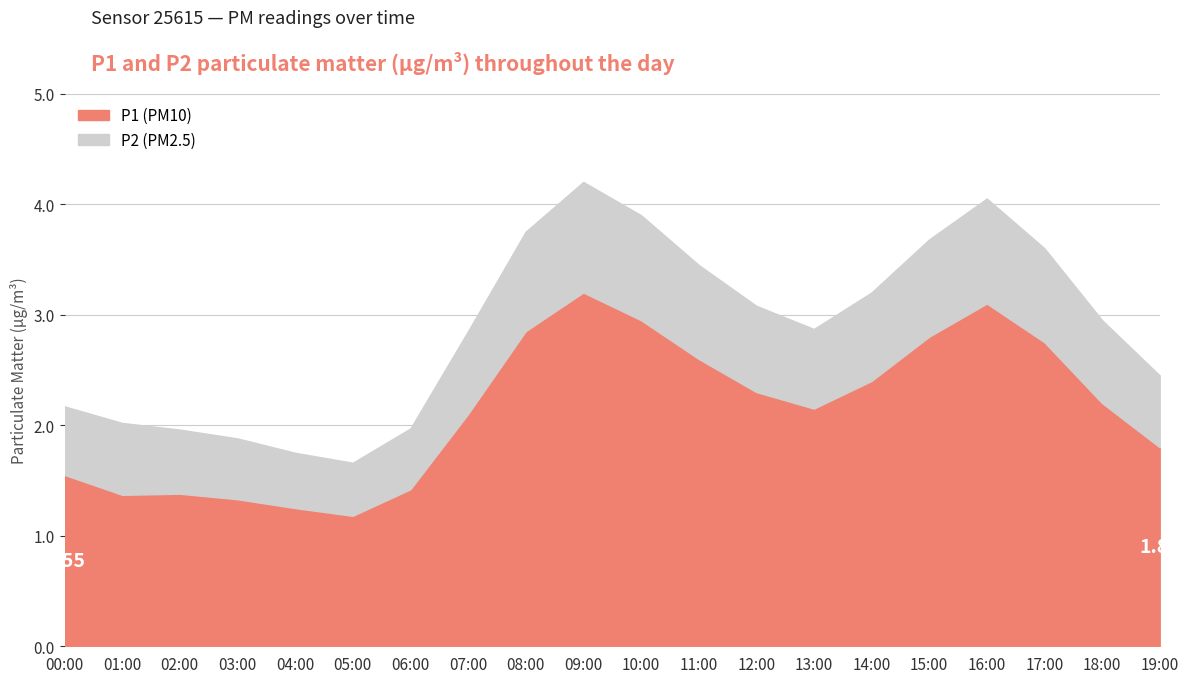

The value of P1 at 15:00 is 4.3. True or false?

False